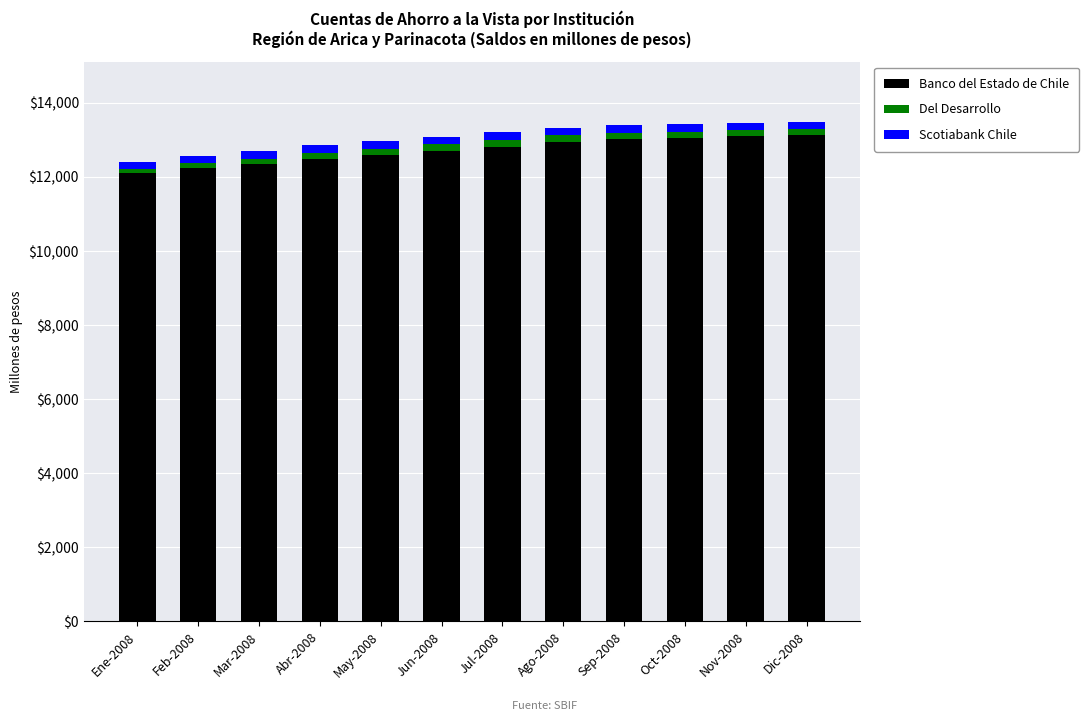

What is the average value of the Banco del Estado de Chile series?

12709